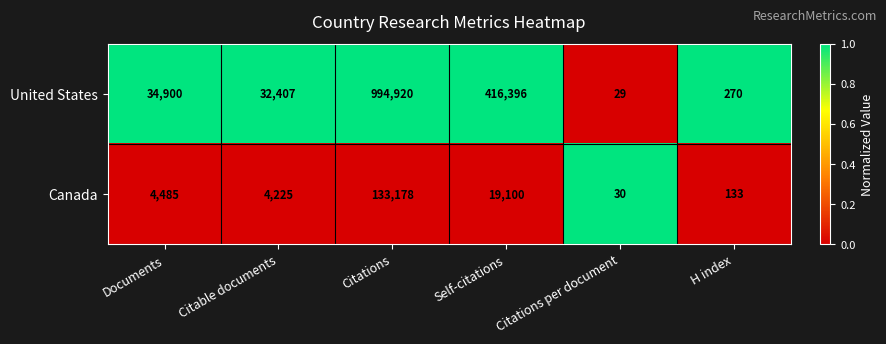

Is it true that United States equals 48951 at Citable documents?

False